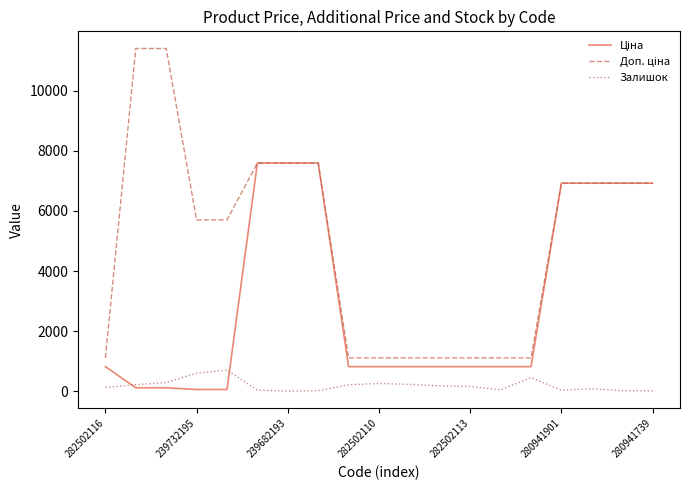

What is the maximum value shown in the chart?

11410.0